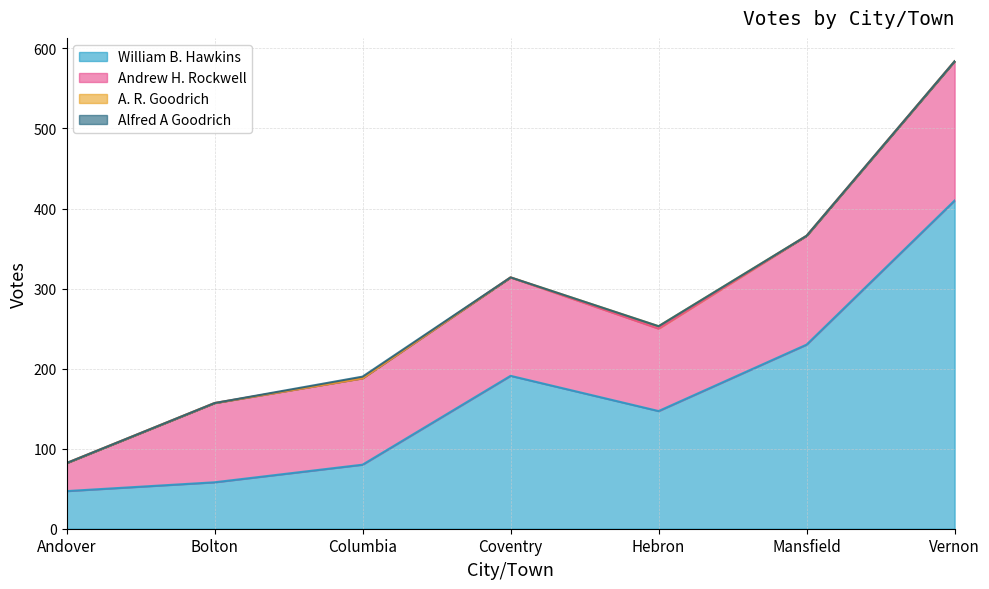

How many interior local peaks does the Alfred A Goodrich series have?

1